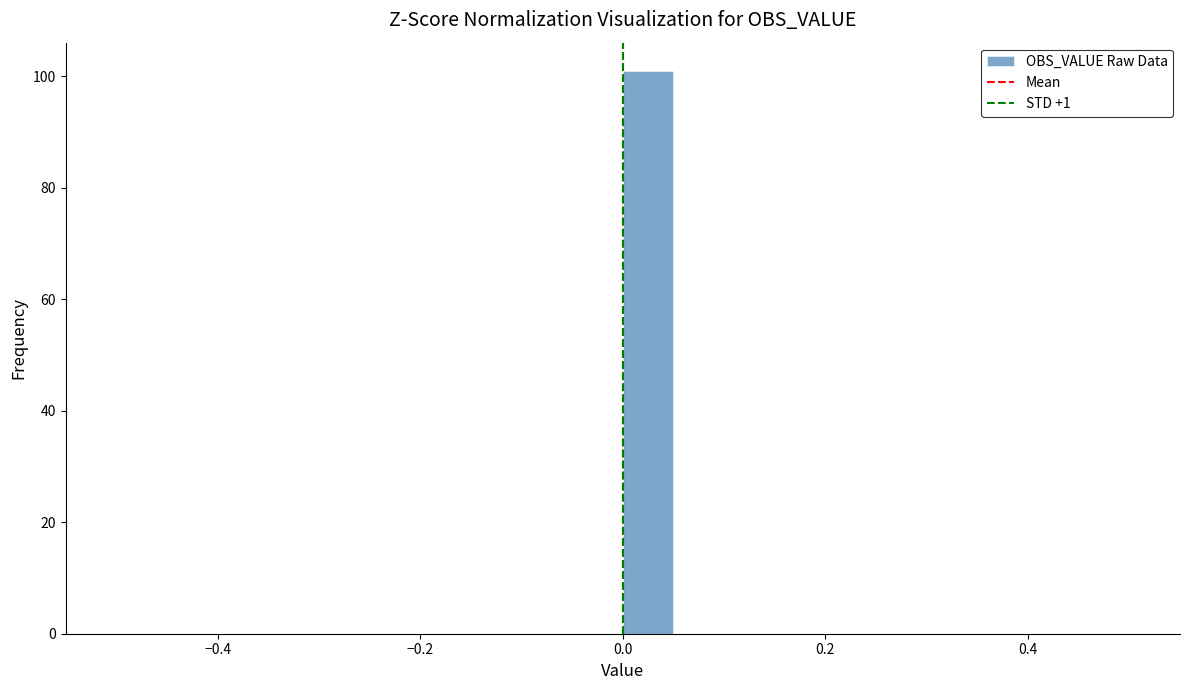

Around what value on the x-axis is the tallest bar? Give the approximate position of its centre, as read against the axis.

0.02